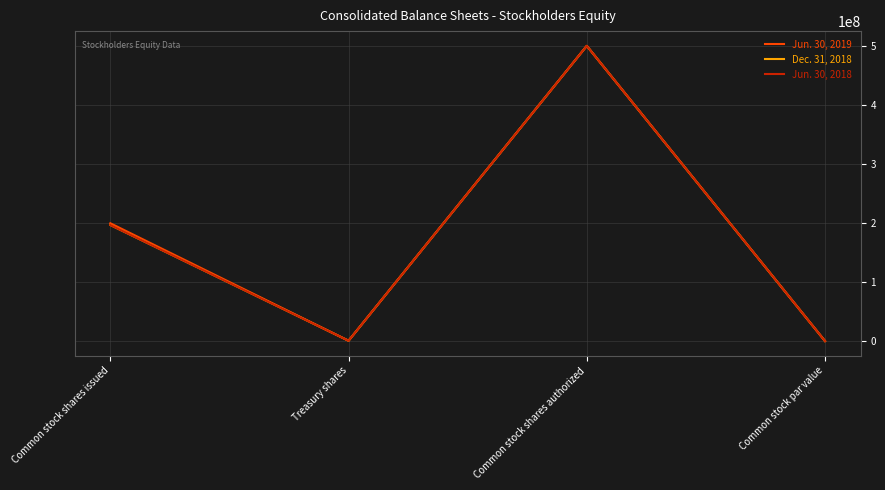

At which category is the sum across all series the highest?

Common stock shares authorized